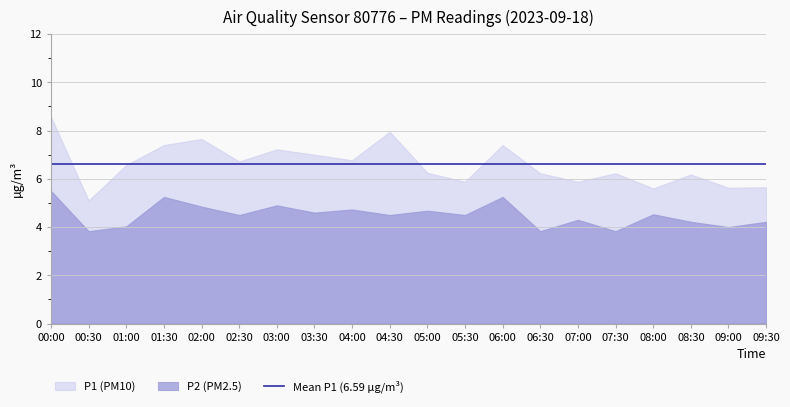

At 01:00, list the series in order from largest to smallest.

P1, P2